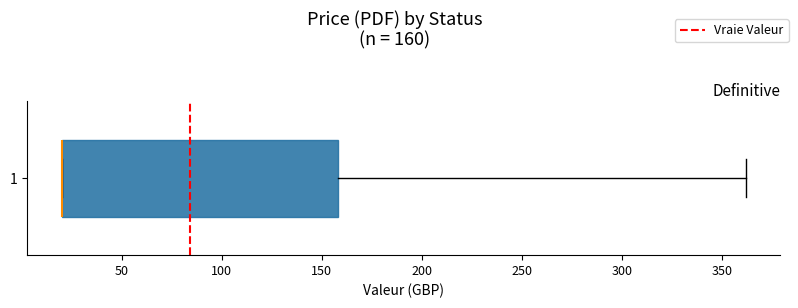

Transcribe this box plot: give where the median line is, the range the box spans, and where the two whiskers end, as read against the x-axis. The values are not printed on the chart, so give them approximately, as read against the axis.

median 20 (drawn on the box's left edge), box 20 to 160, whiskers 20 to 360